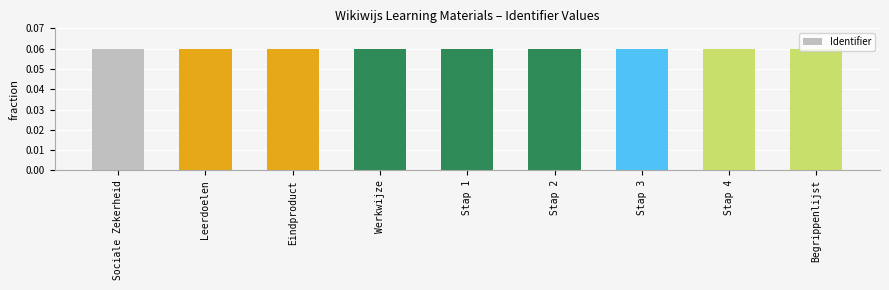

Count the values in the range 0 to 1.

9